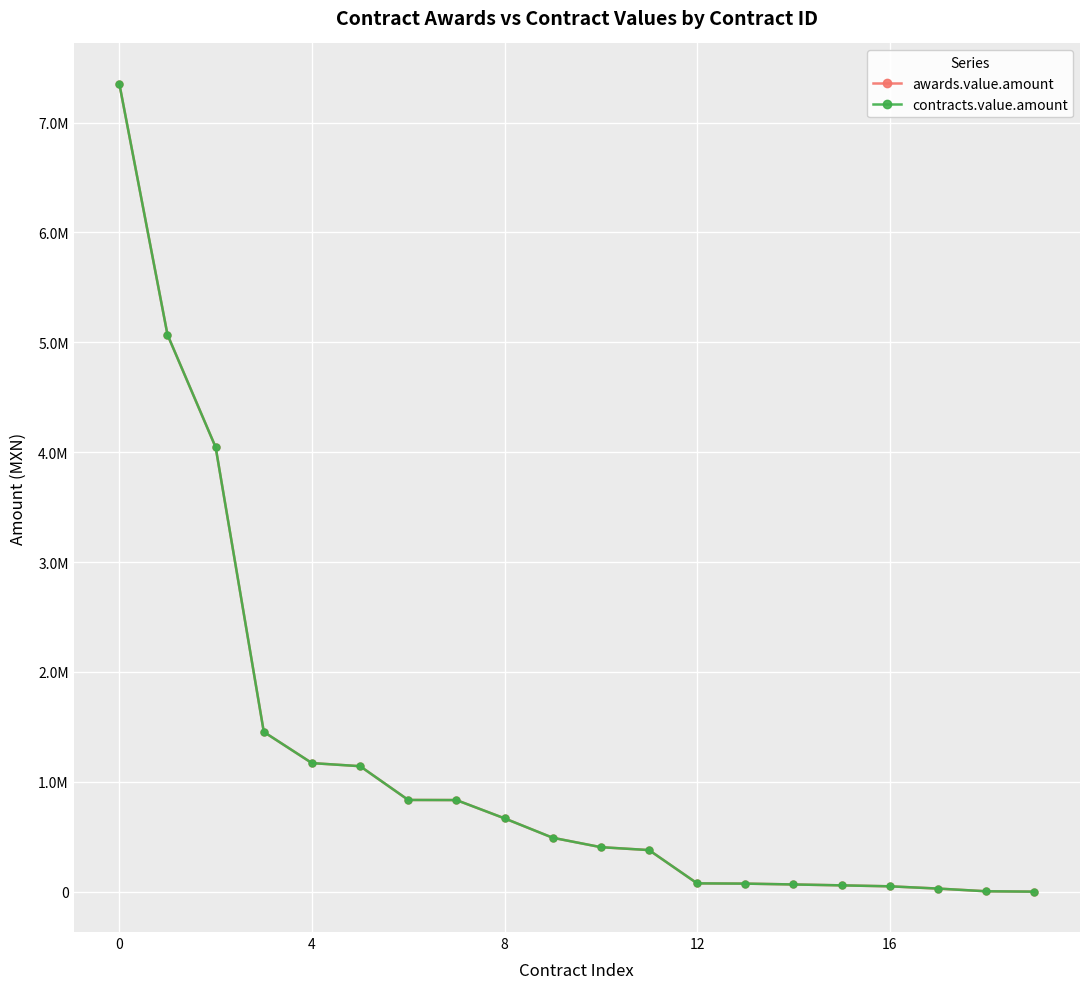

True or false: contracts.value.amount has more than 2 points higher than both neighbors.

False